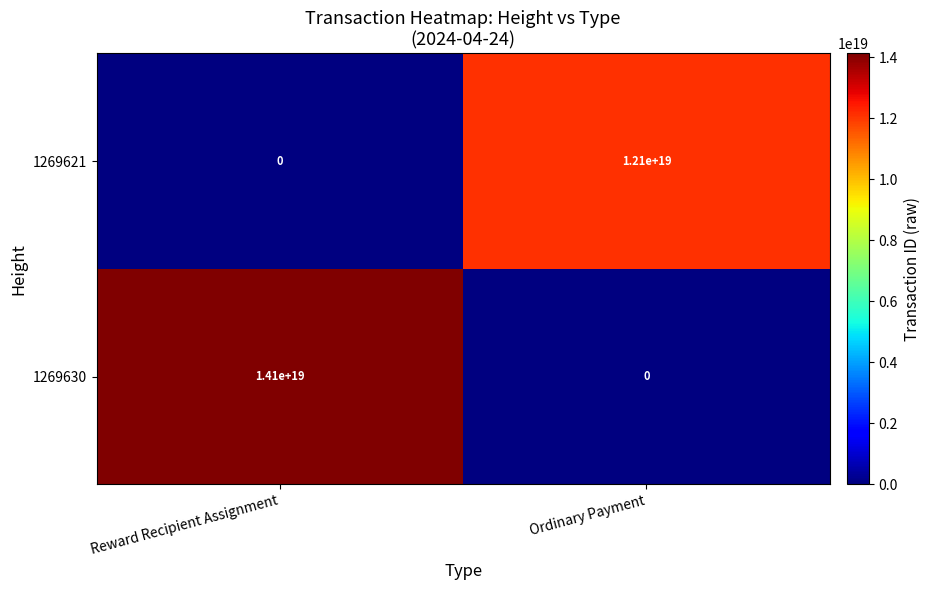

Which category has the lowest value in the 1269621 series?

Reward Recipient Assignment